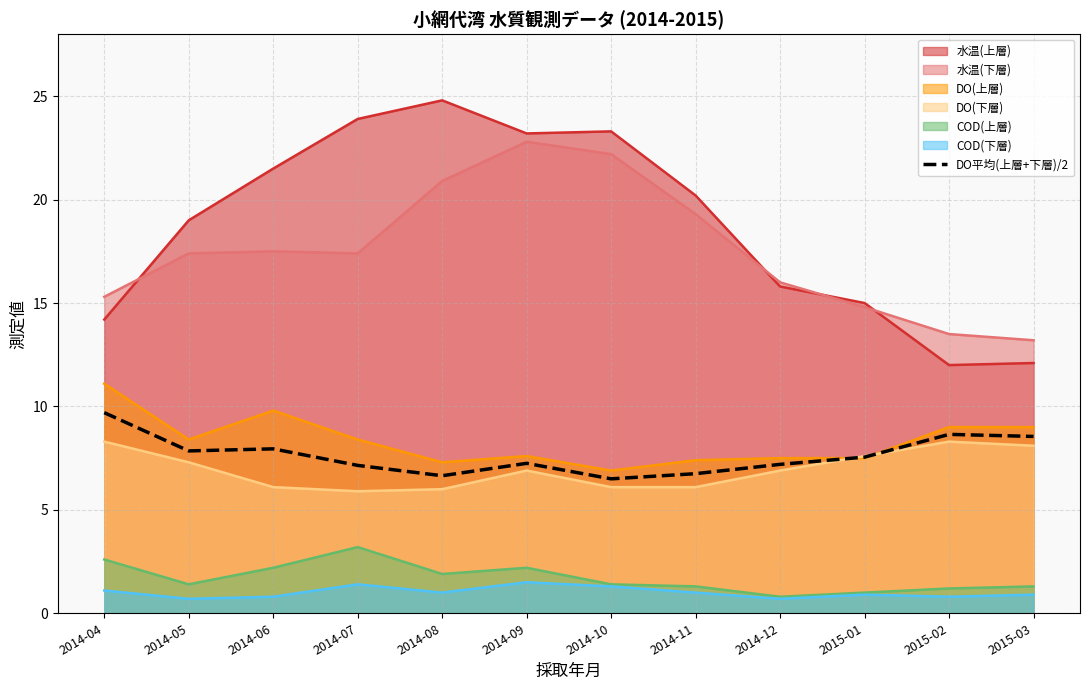

Rank the series by their maximum value, from highest to lowest.

水温(上層), 水温(下層), DO(上層), DO平均(上層+下層)/2, DO(下層), COD(上層), COD(下層)